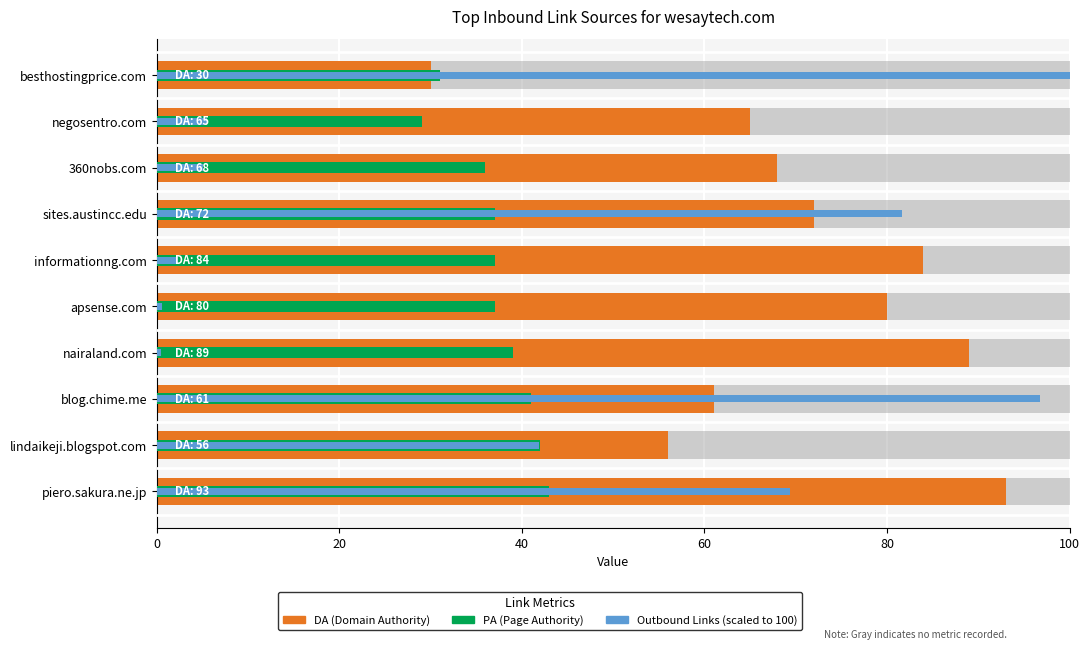

What is the difference between the second highest and second lowest values in the PA (Page Authority) series?

11.0